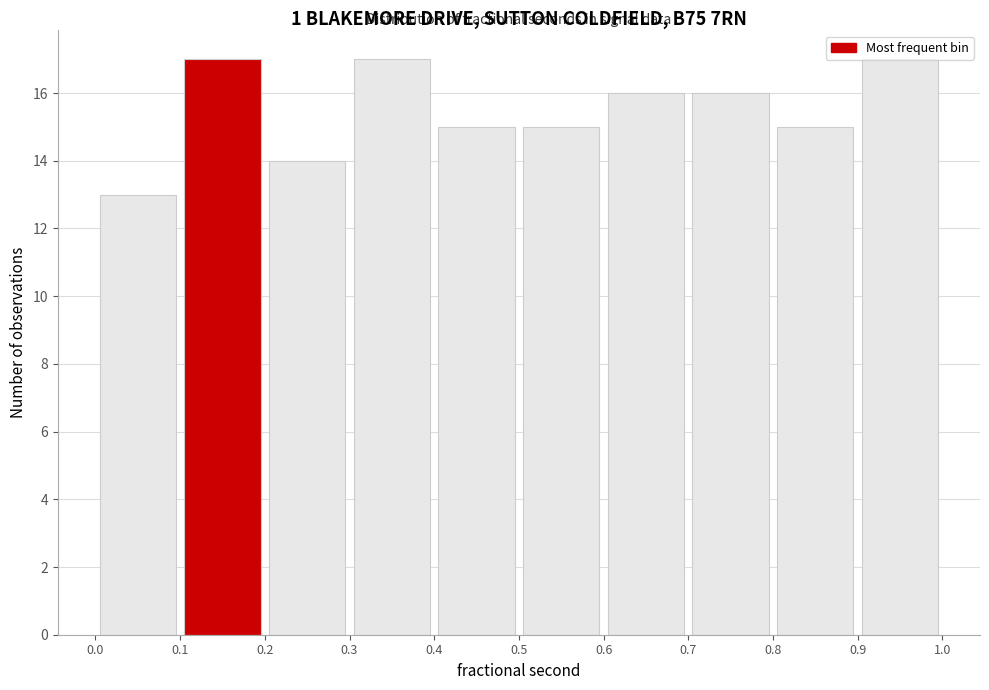

How tall is the bar that spans 0.3 to 0.4 on the x-axis? The values are not printed on the chart, so give them approximately, as read against the axis.

17